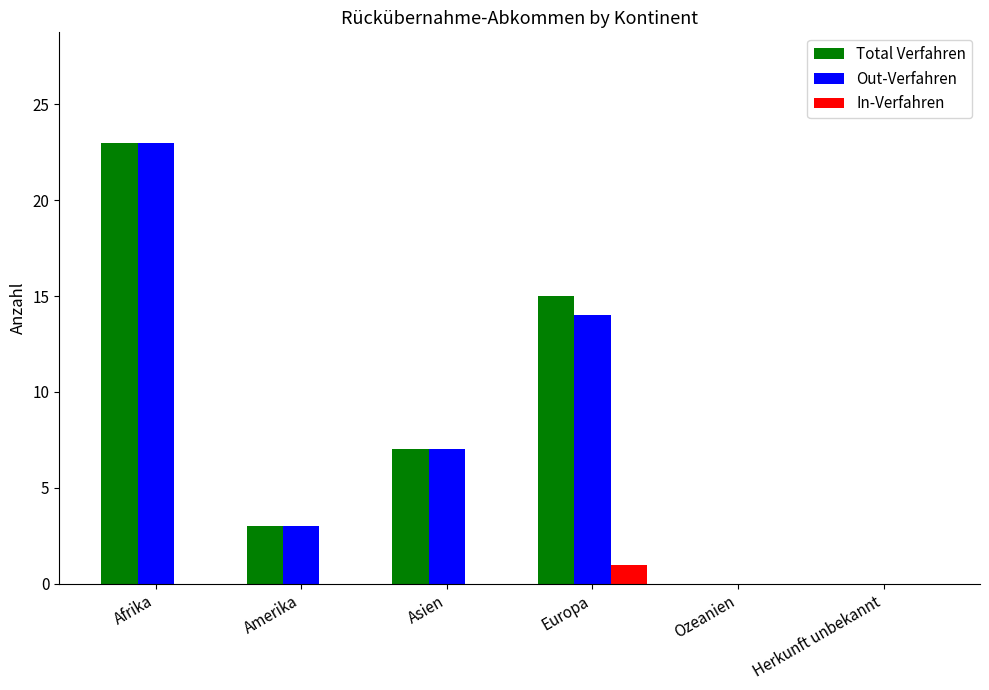

At which label is Out-Verfahren closest to 11?

Europa